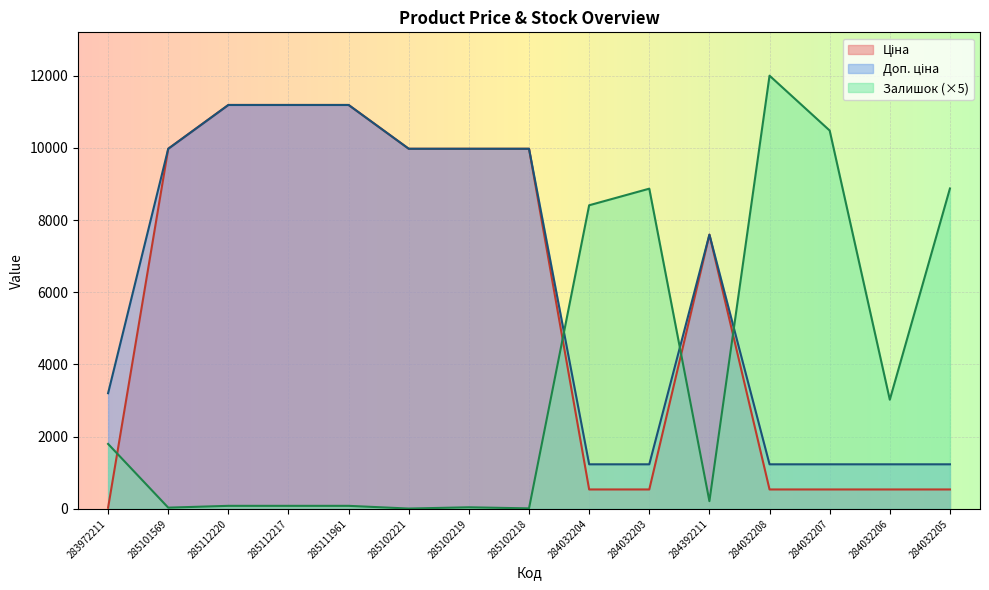

Reading right to left, list all the values displayed in this chart.

Ціна: 539.0	539.0	539.0	539.0	7596.5	539.0	539.0	9975.0	9975.0	9975.0	11188.2	11188.2	11188.2	9975.0	32.0
Доп. ціна: 1235.4	1235.4	1235.4	1235.4	7596.5	1235.4	1235.4	9975.0	9975.0	9975.0	11188.2	11188.2	11188.2	9975.0	3205.0
Залишок: 8875.0	3025.0	10480.0	12000.0	215.0	8870.0	8410.0	15.0	45.0	10.0	85.0	85.0	85.0	35.0	1800.0